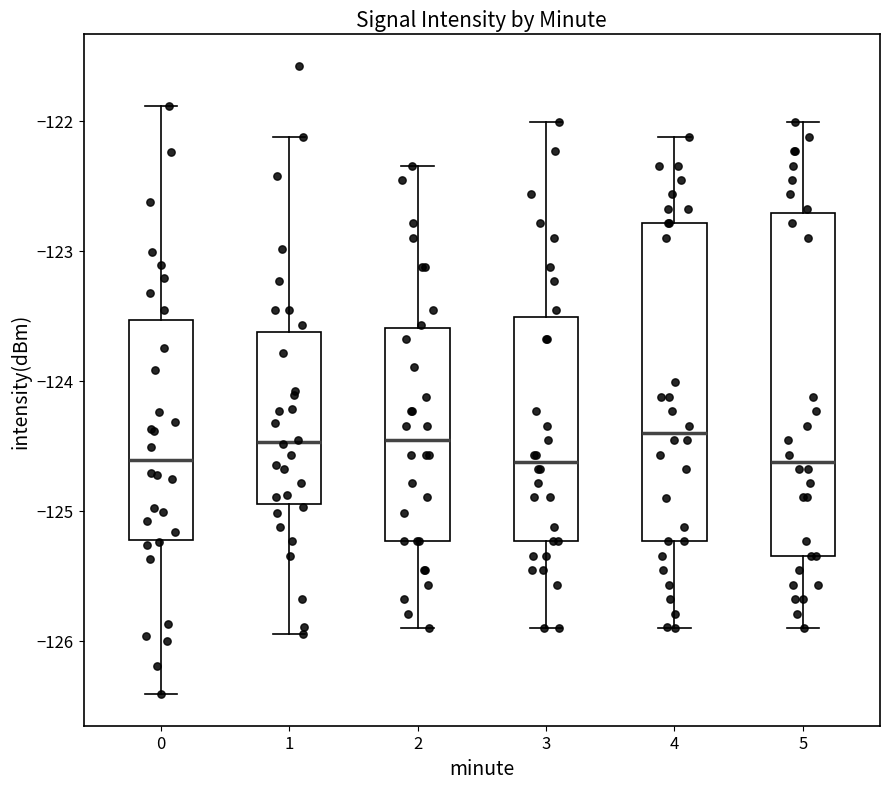

Which box is the tallest, from its lower edge to its upper edge?

5